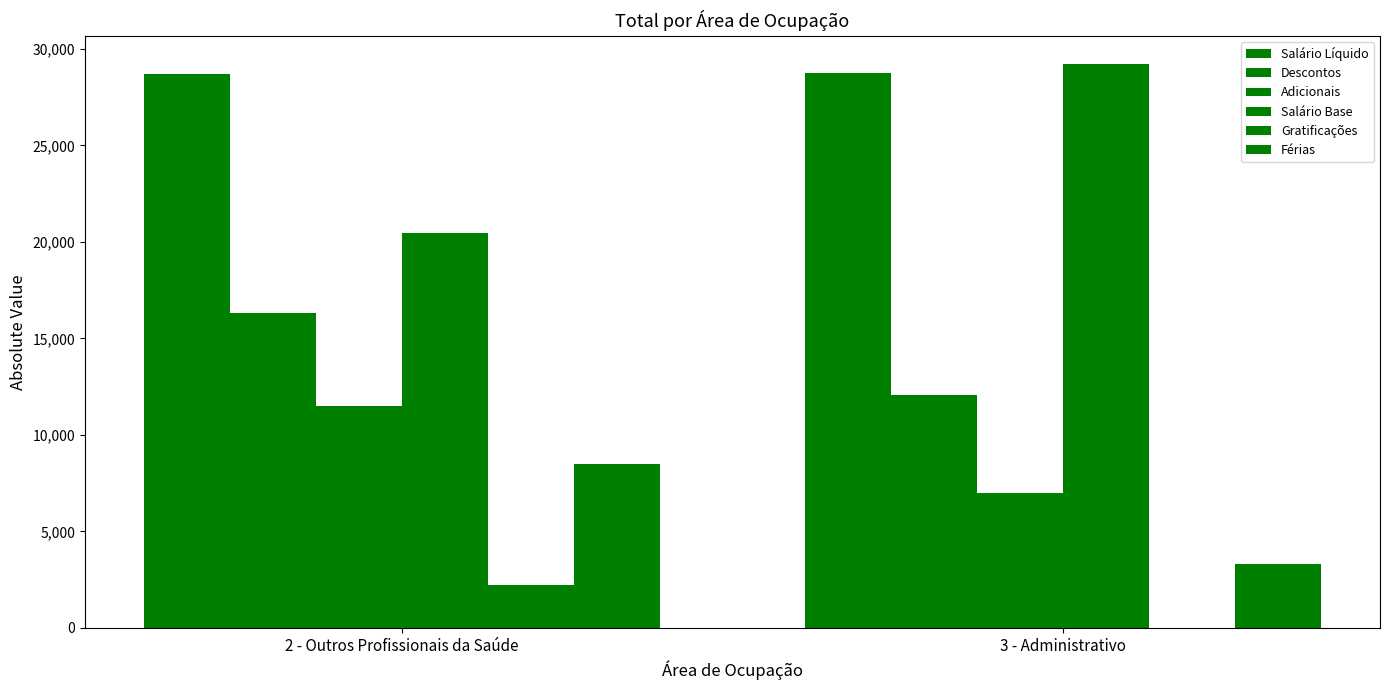

How many categories are shown in the chart?

2